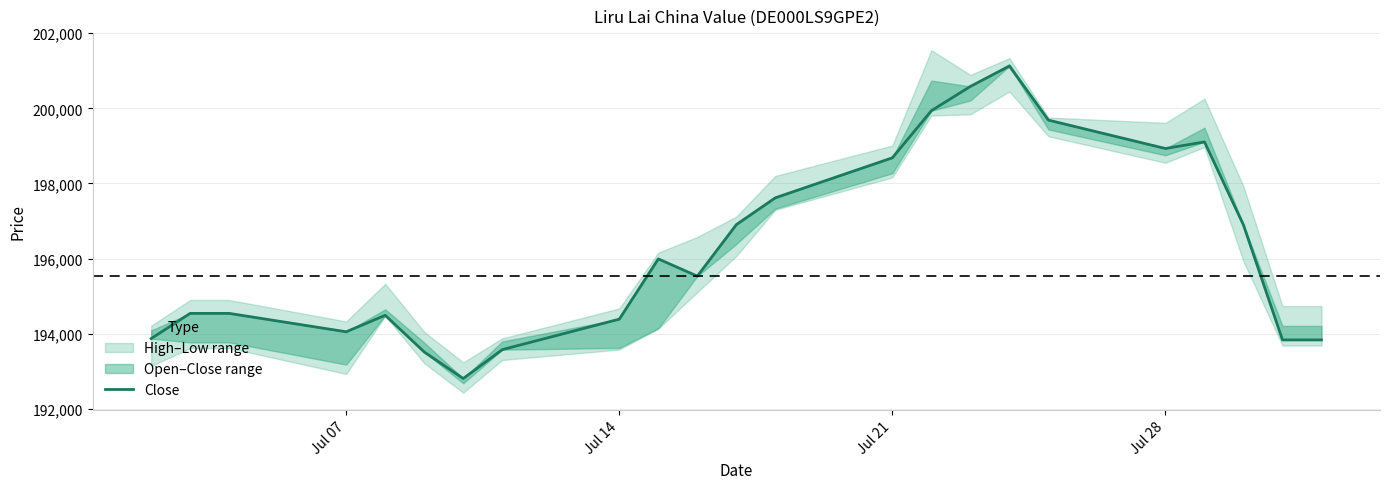

How many lines are shown in the chart?

1